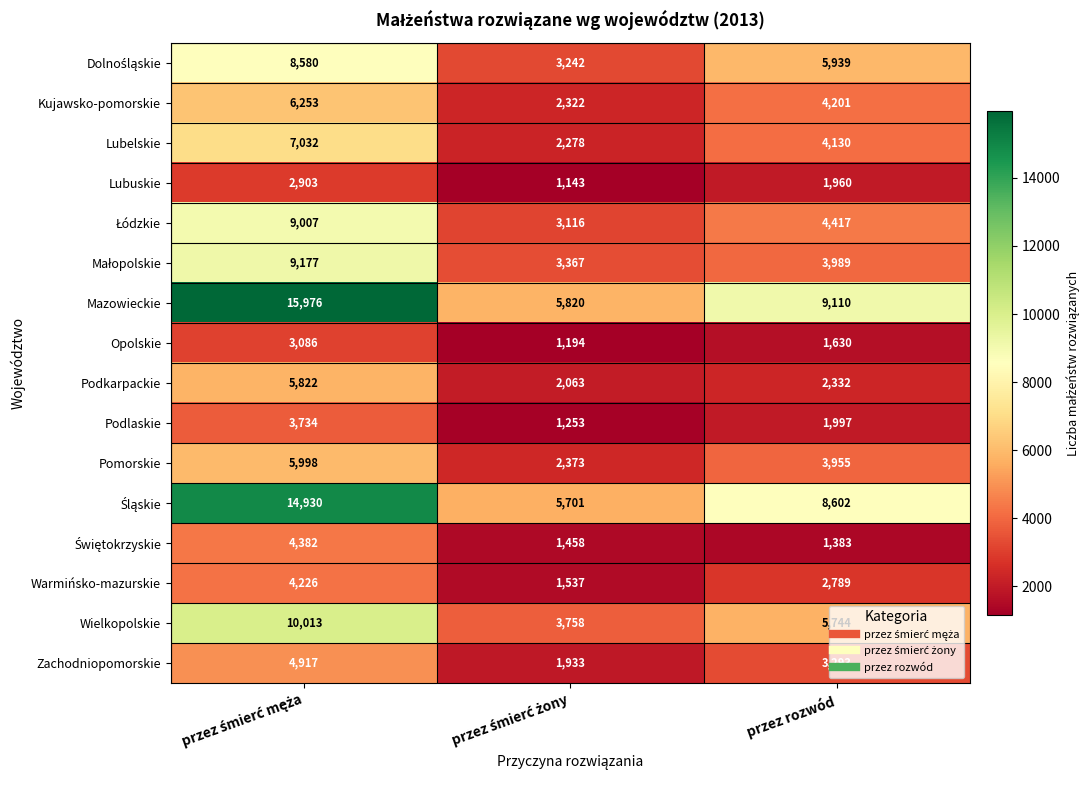

At how many categories does at least one series exceed 10781?

1